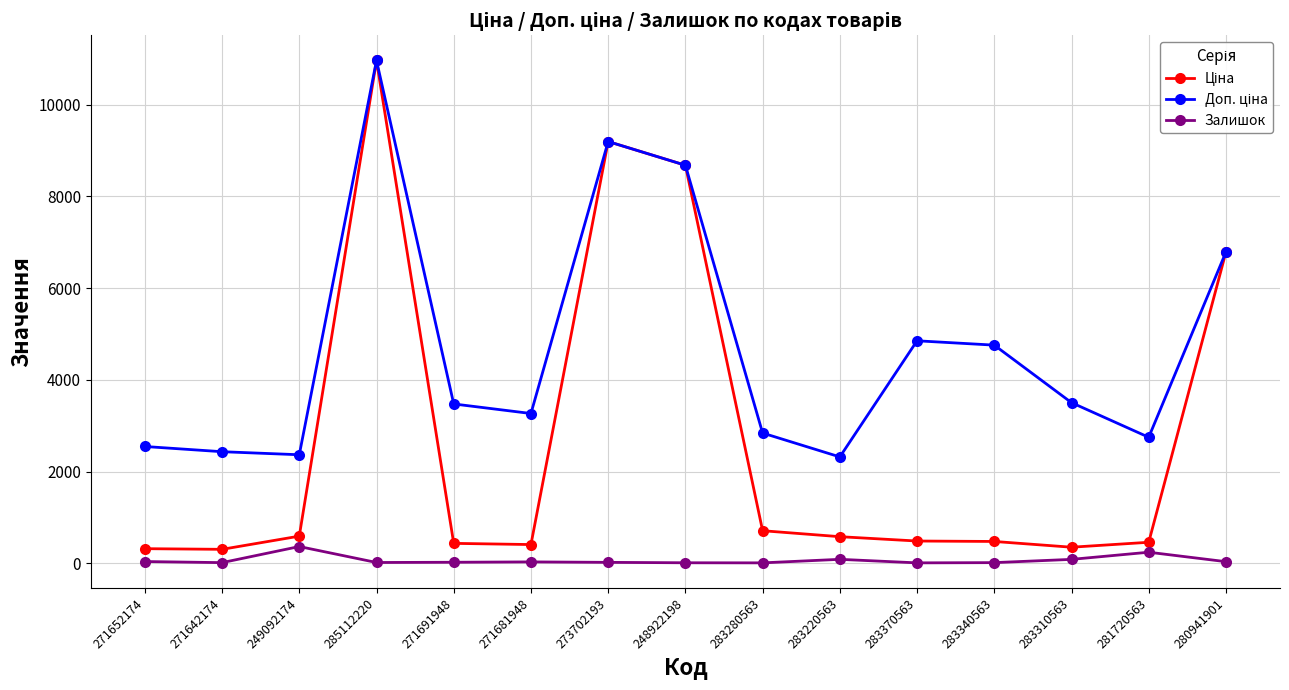

What position from the right is 248922198?

8